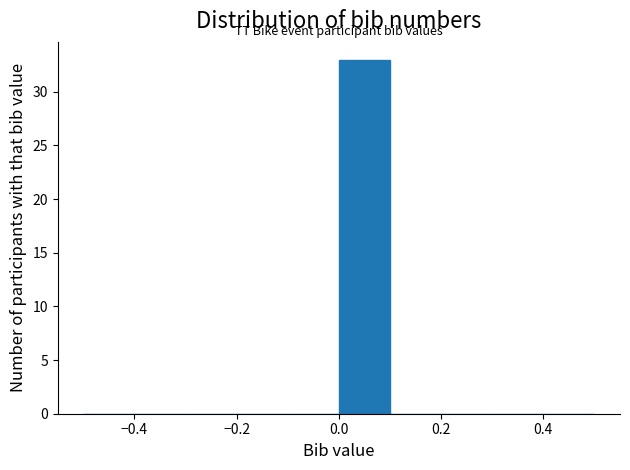

Reading left to right, list every bar in this chart as the range it spans on the x-axis followed by its height. The values are not printed on the chart, so give them approximately, as read against the axis.

-0.5 to -0.4: 0
-0.4 to -0.3: 0
-0.3 to -0.2: 0
-0.2 to -0.1: 0
-0.1 to 0.0: 0
0.0 to 0.1: 33
0.1 to 0.2: 0
0.2 to 0.3: 0
0.3 to 0.4: 0
0.4 to 0.5: 0